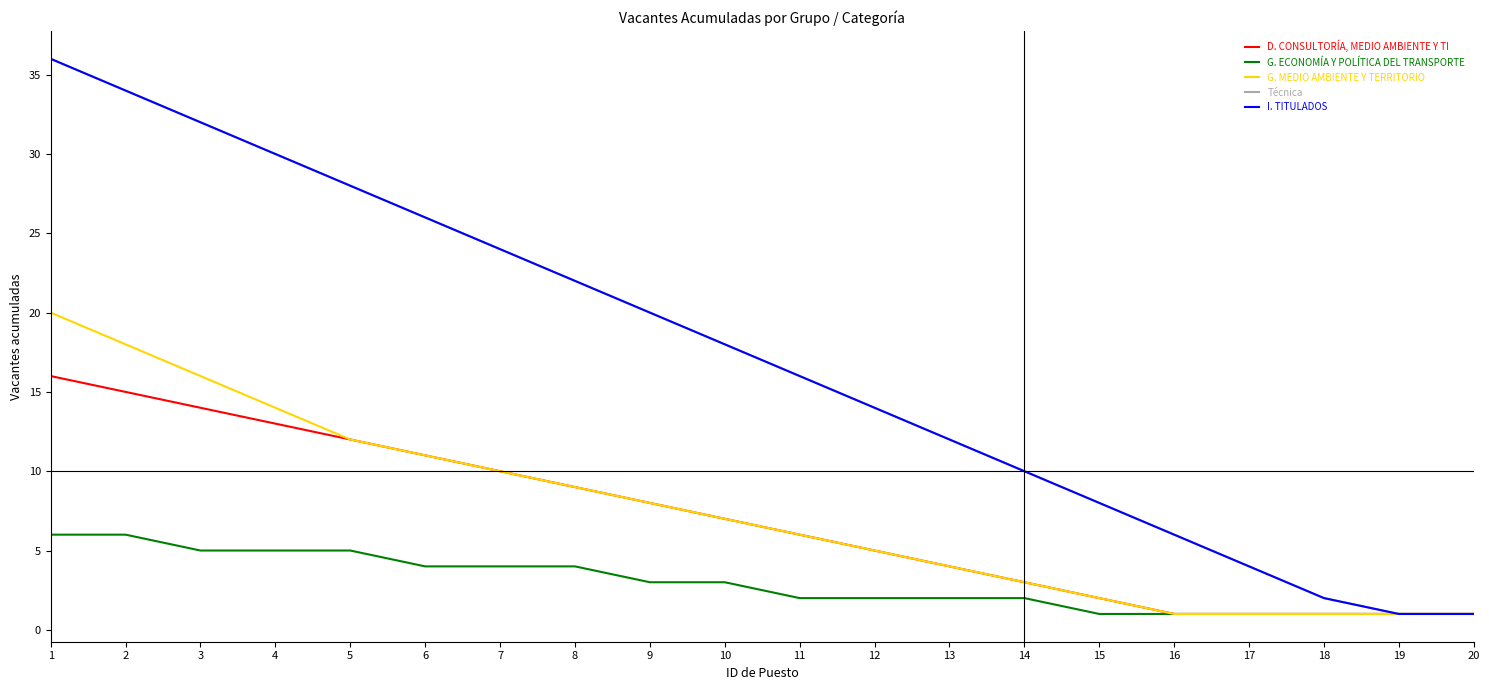

Does the chart have visible grid lines?

No